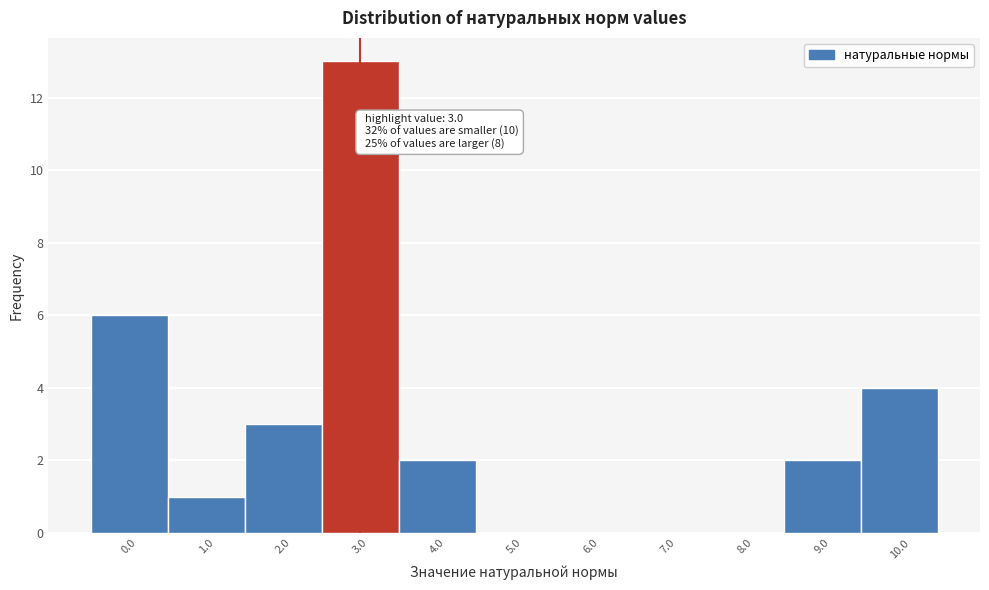

Reading left to right, transcribe all the data shown in this chart.

0.0=6	1.0=1	2.0=3	3.0=13	4.0=2	5.0=0	6.0=0	7.0=0	8.0=0	9.0=2	10.0=4